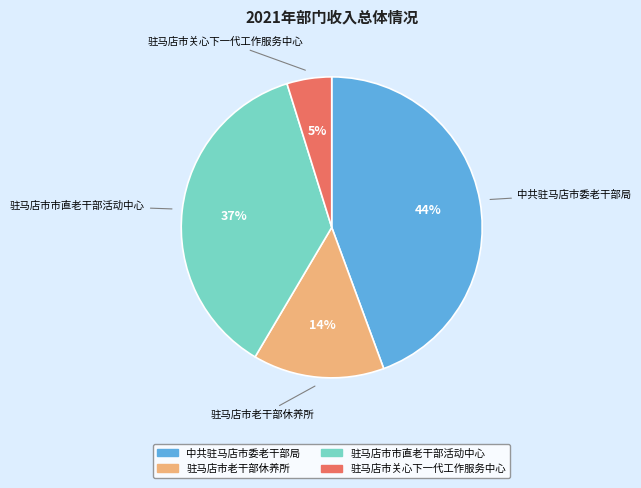

Count the number of slices in the pie.

4